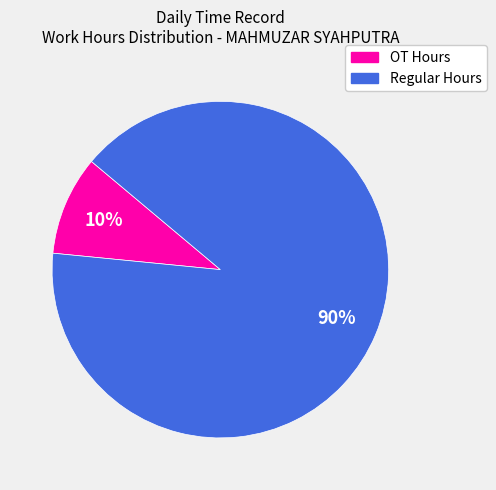

To the nearest percent, what is the average slice percentage?

50%